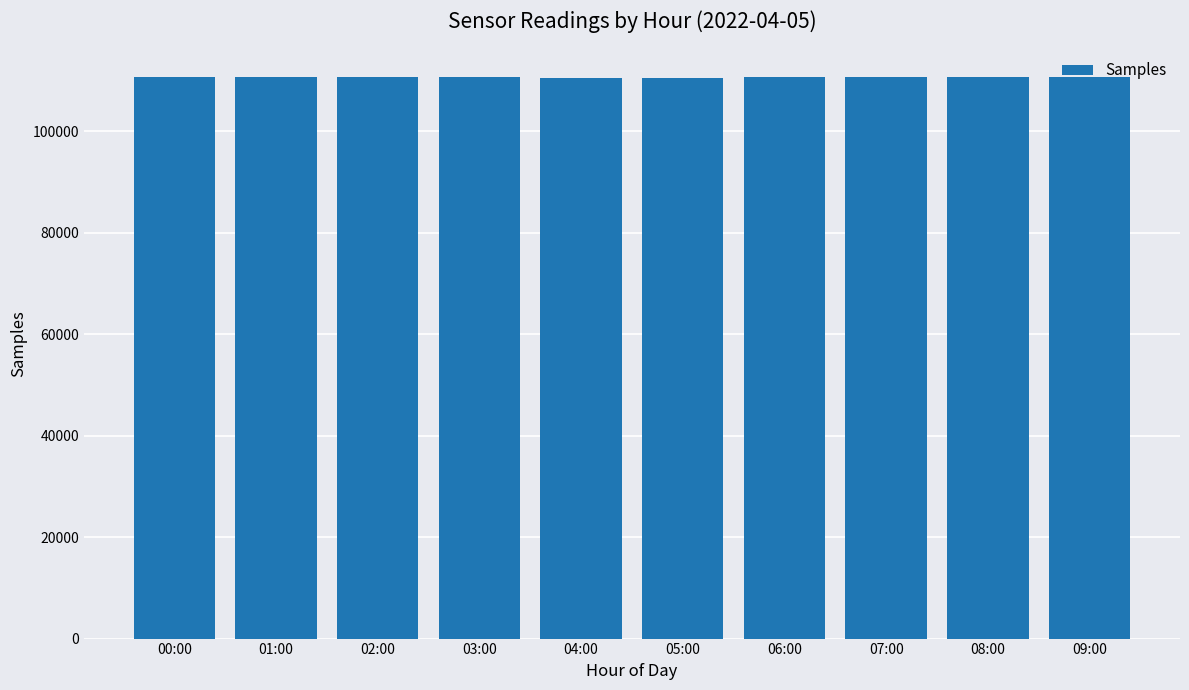

What is the smallest value displayed?

110606